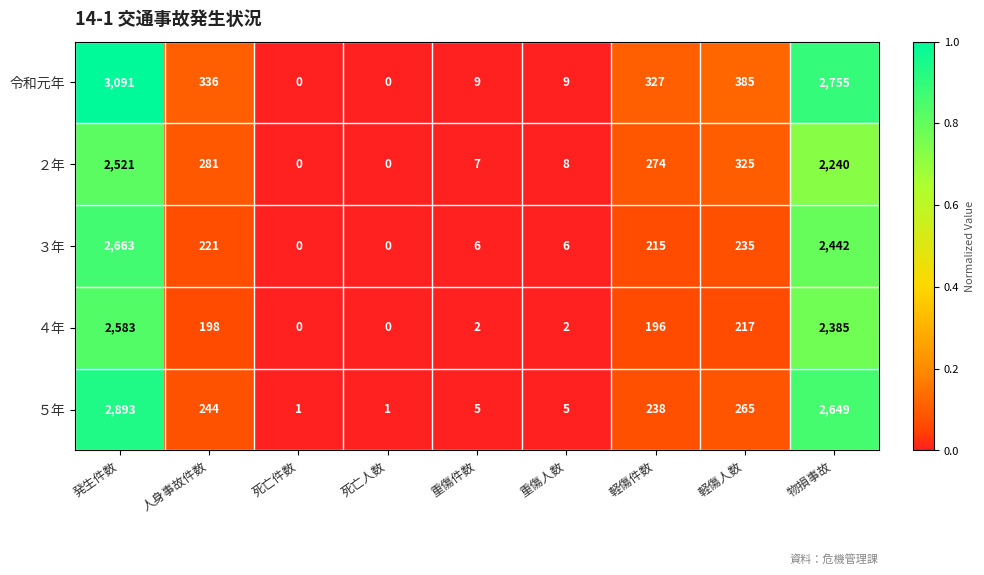

What is the total value across all series at 発生件数?

13751